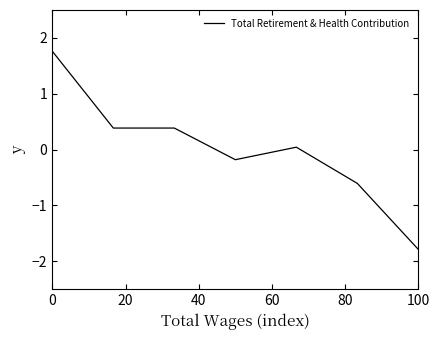

What is the greatest value displayed?

1.8